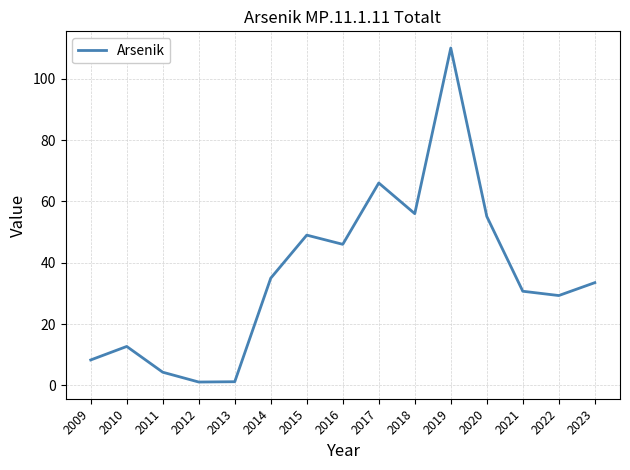

Where does the data first go above 33?

2014